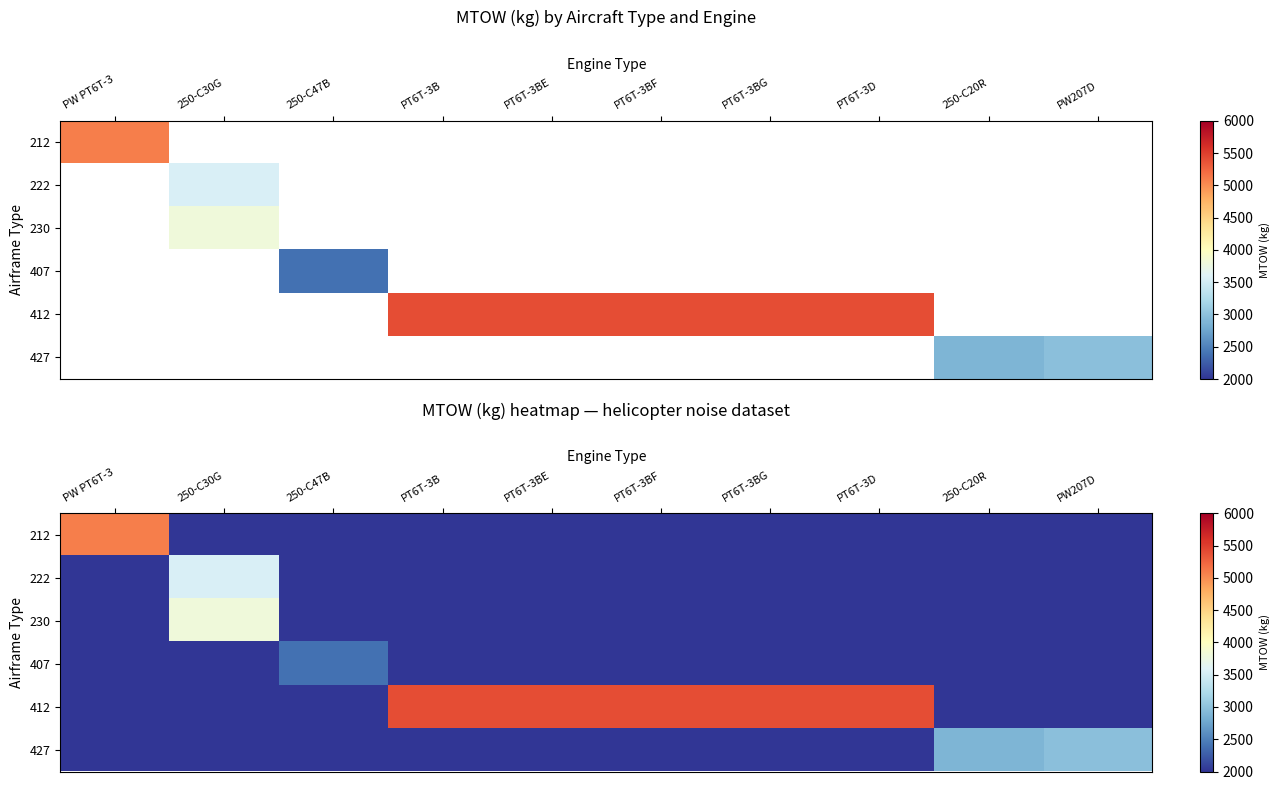

Is it true that 230 equals 2000 at PT6T-3BF?

True